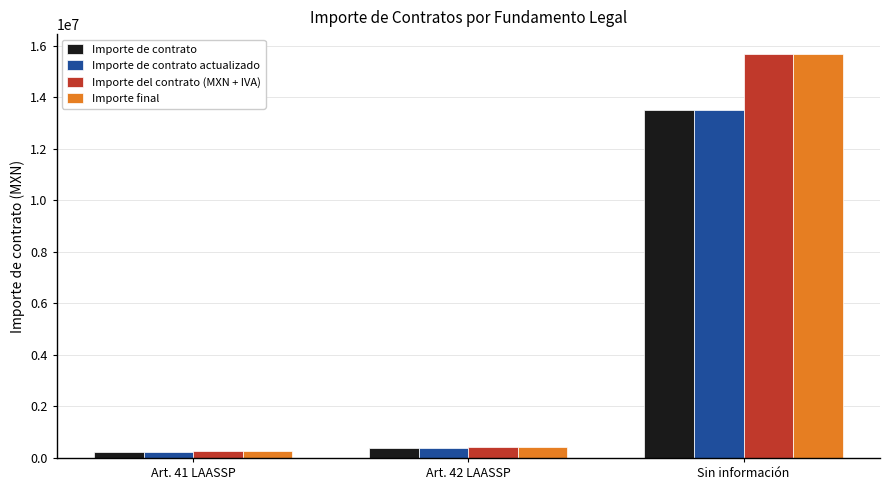

How many bars are there in total?

12